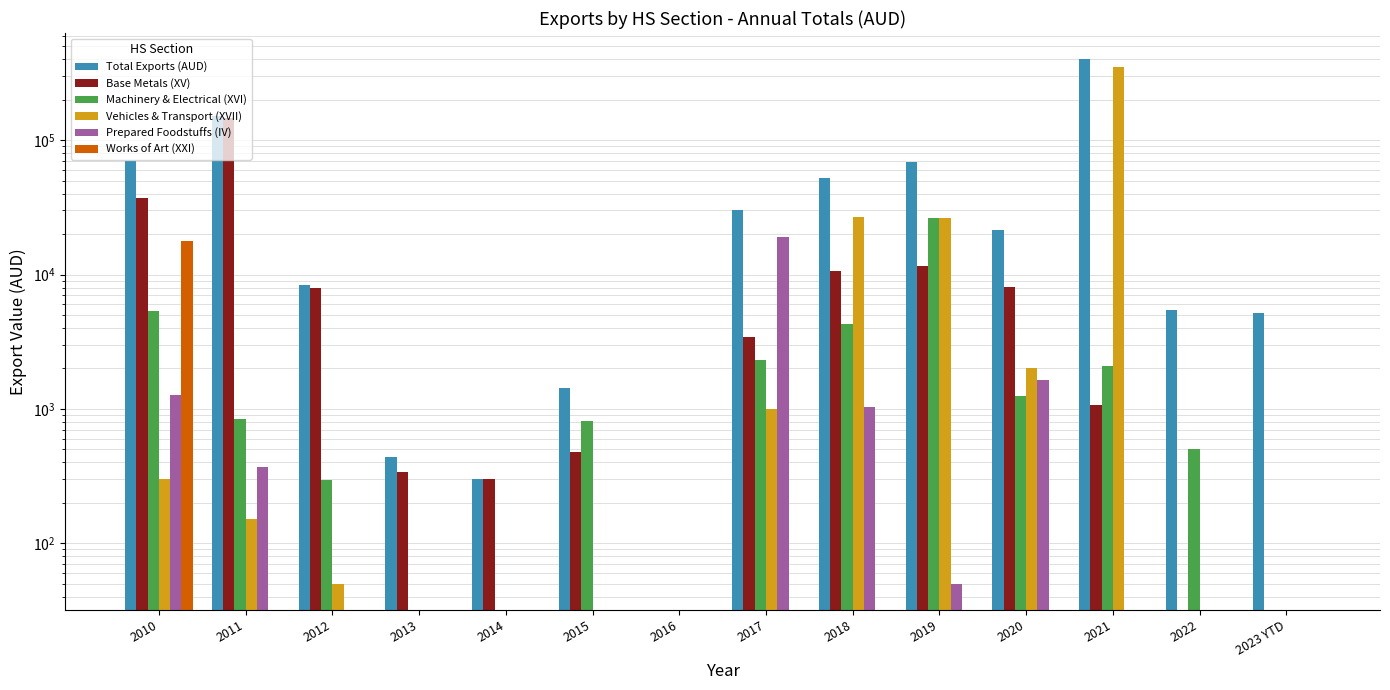

Reading left to right, transcribe all the data shown in this chart.

Total Exports (AUD): 69701.0	150553.2	8318.0	440.0	300.0	1440.0	0.0	30131.0	52598.0	69132.2	21501.0	400991.0	5413.2	5191.8
Base Metals (XV): 37149.0	145233.2	7971.0	340.0	300.0	480.0	0.0	3437.0	10610.0	11664.2	8043.0	1060.0	0.0	0.0
Machinery & Electrical (XVI): 5339.0	840.0	297.0	0.0	0.0	810.0	0.0	2303.0	4255.0	26240.0	1251.0	2100.0	500.0	0.0
Vehicles & Transport (XVII): 300.0	150.0	50.0	0.0	0.0	0.0	0.0	998.0	26615.0	26445.0	2000.0	350000.0	0.0	0.0
Prepared Foodstuffs (IV): 1257.0	370.0	0.0	0.0	0.0	0.0	0.0	18943.0	1027.0	50.0	1640.0	0.0	0.0	0.0
Works of Art (XXI): 17616.0	0.0	0.0	0.0	0.0	0.0	0.0	0.0	0.0	0.0	0.0	0.0	0.0	0.0